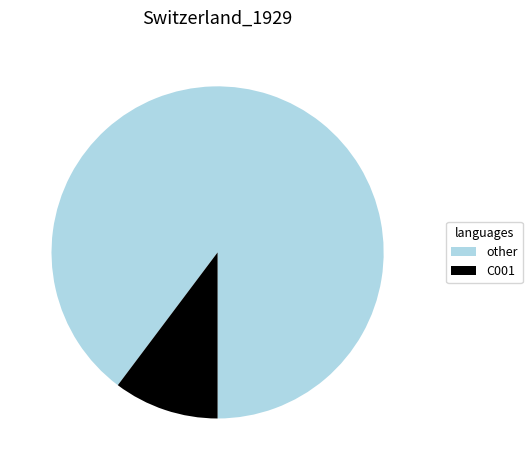

The C001 slice represents 16% of the pie. True or false?

False